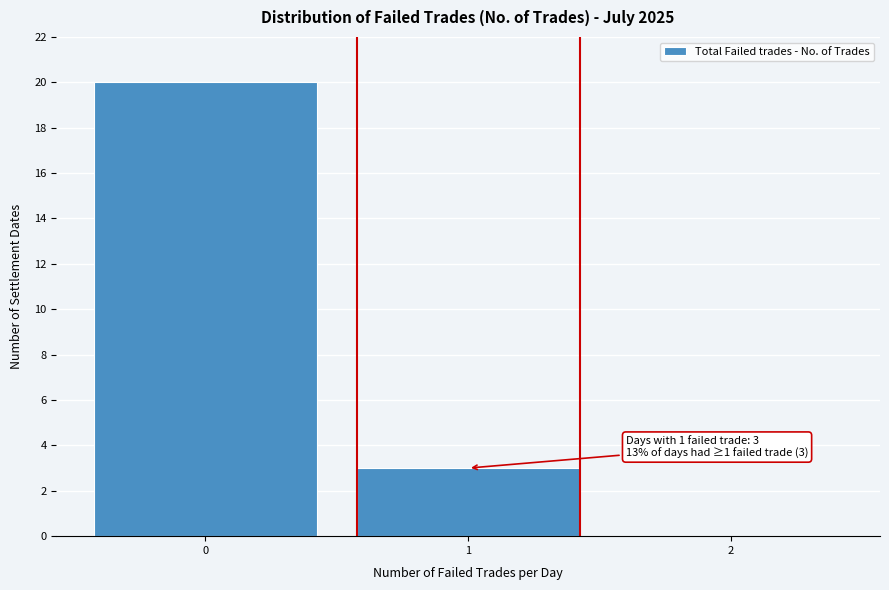

Over which range of the x-axis is the bar tallest?

-0.5 to 0.5